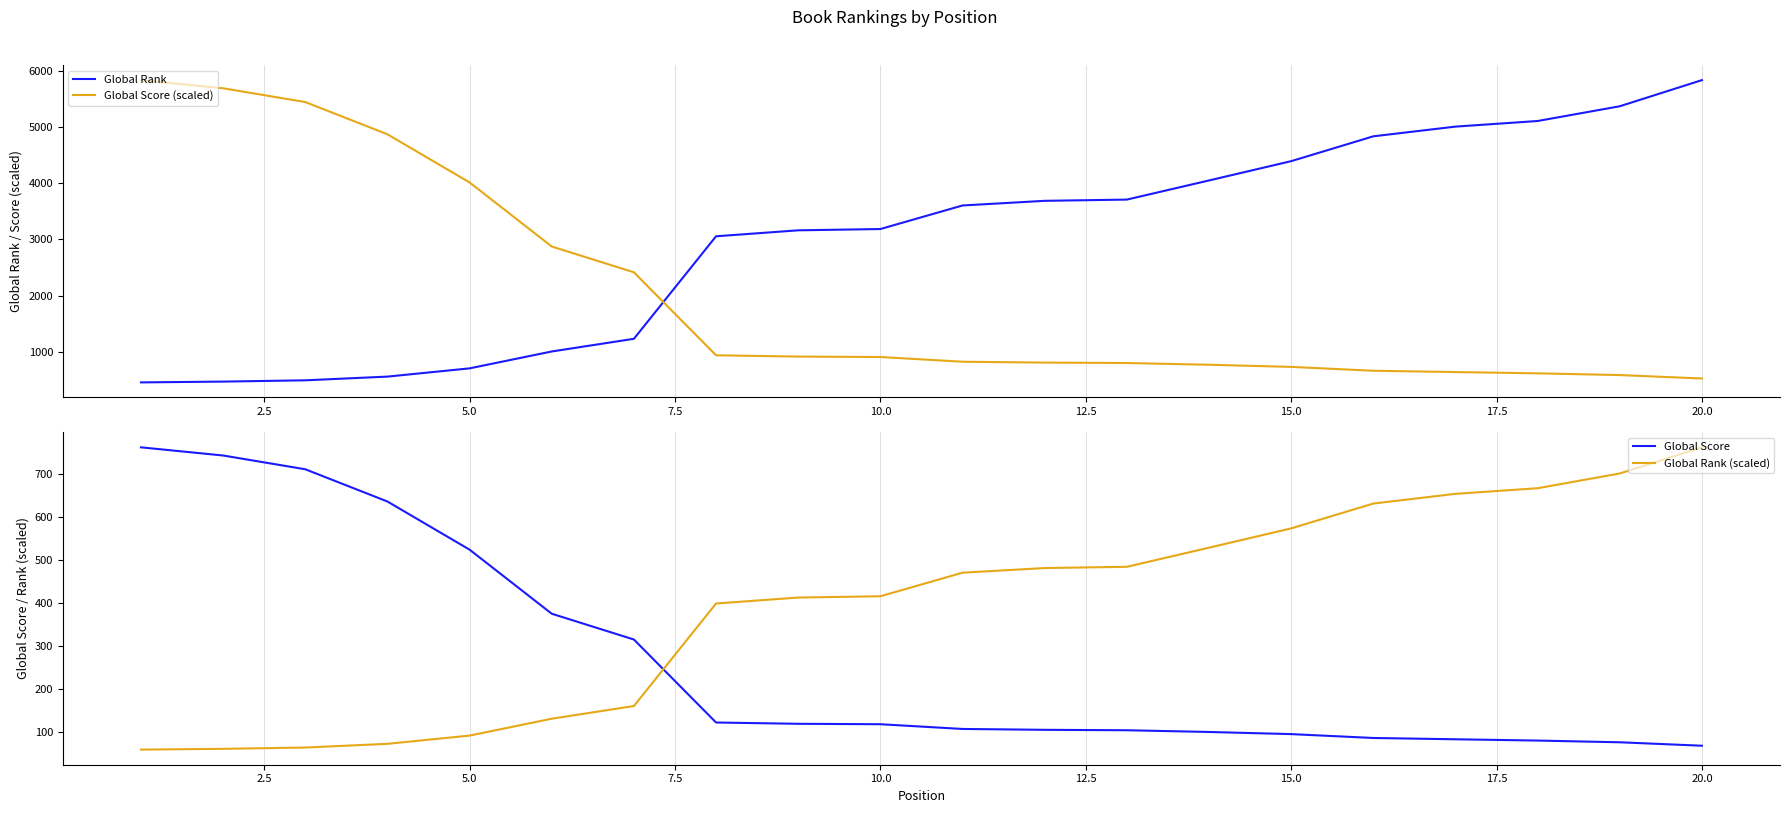

How many times do Global Score (scaled) and Global Rank (scaled) cross each other?

1